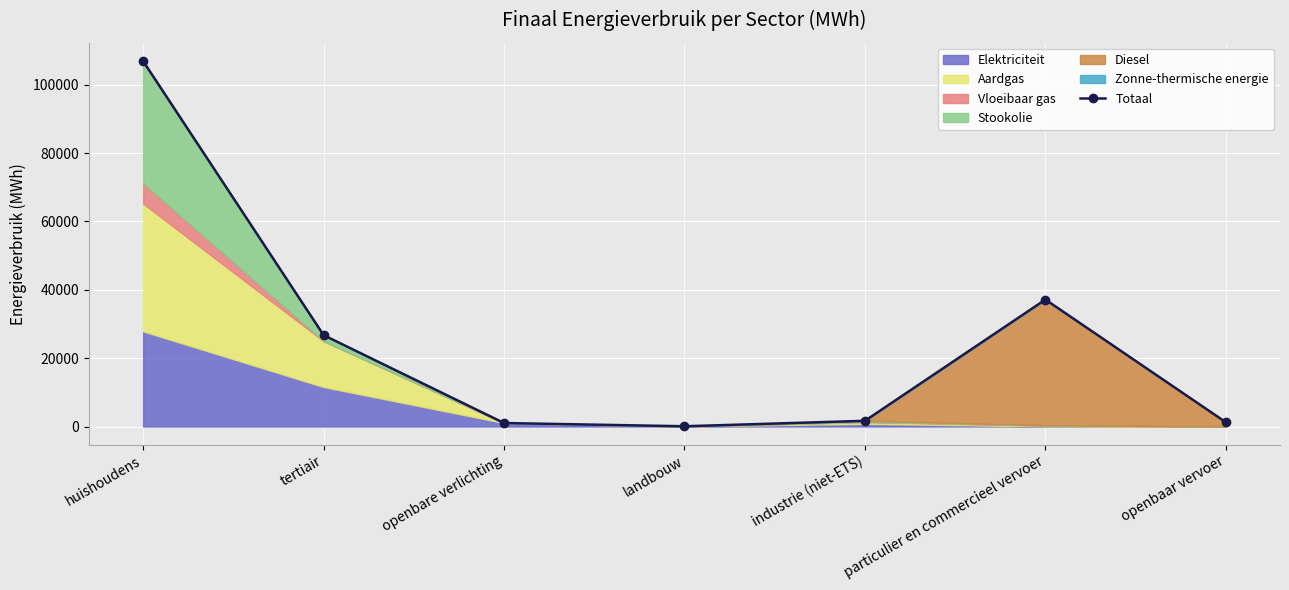

What is the smallest value displayed?

72.7